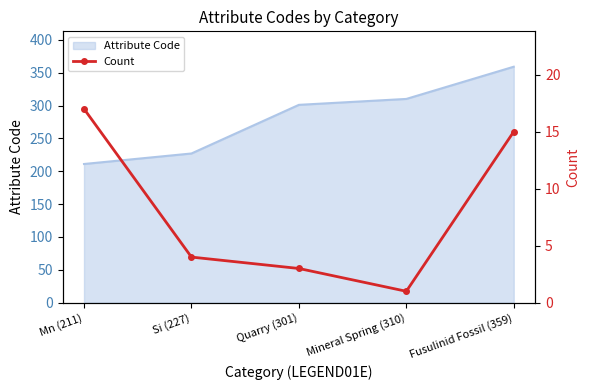

How many interior local valleys (lower than both neighbors) does the data have?

1